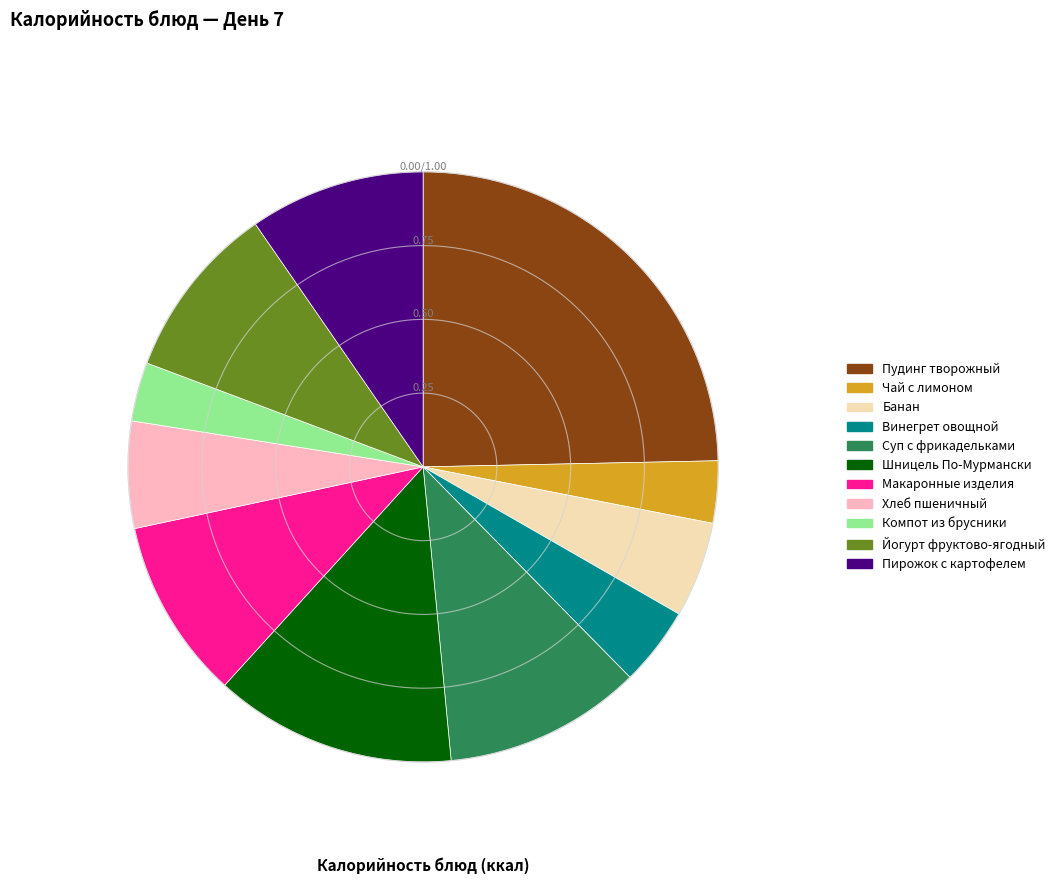

What is the change in value from Пудинг творожный запеченный с йогуртом to Суп с фрикадельками?

-249.1